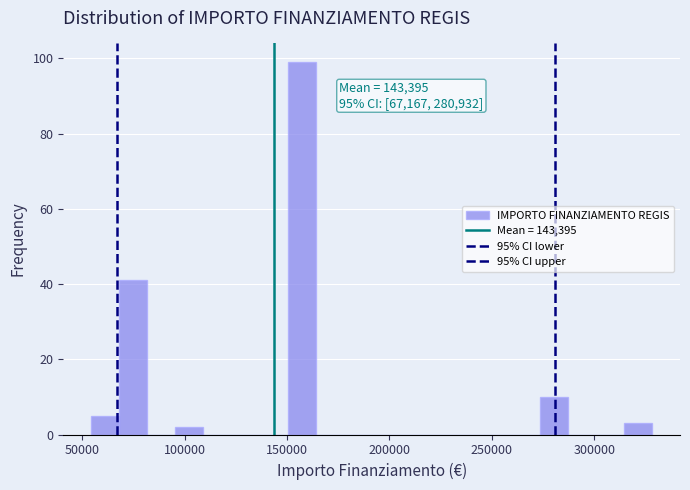

Read against the x-axis, roughly where is the centre of the tallest bar?

155000